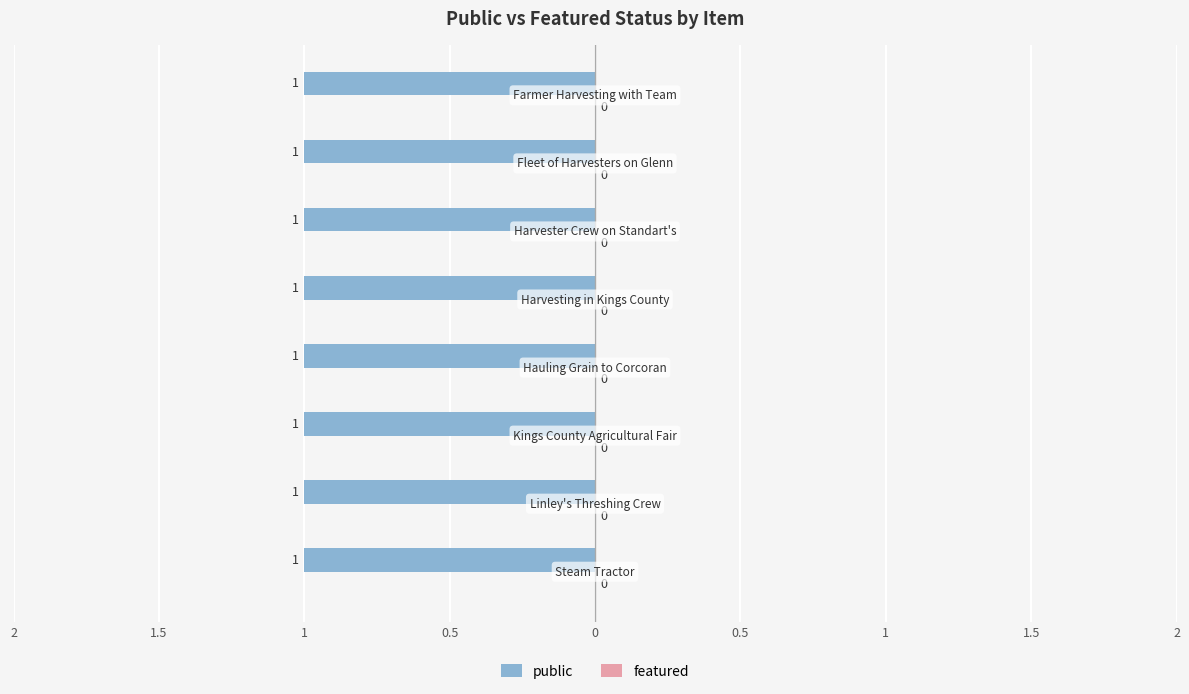

What is the label of the 1st bar from the left?

Steam Tractor